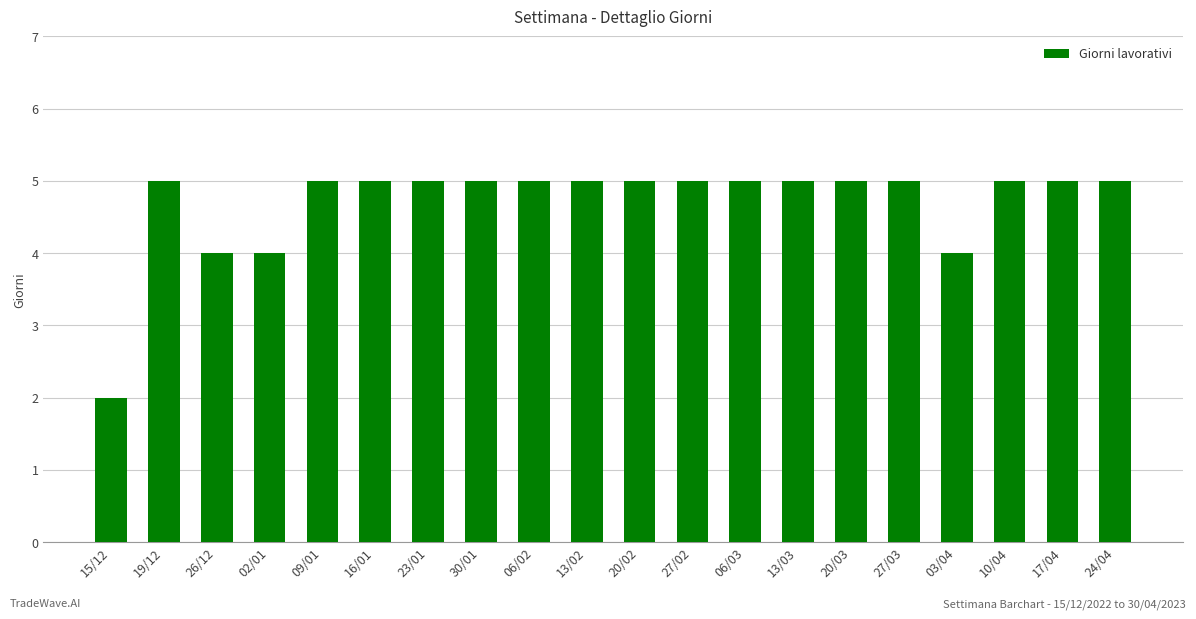

What is the label of the 1st bar from the right?

24/04